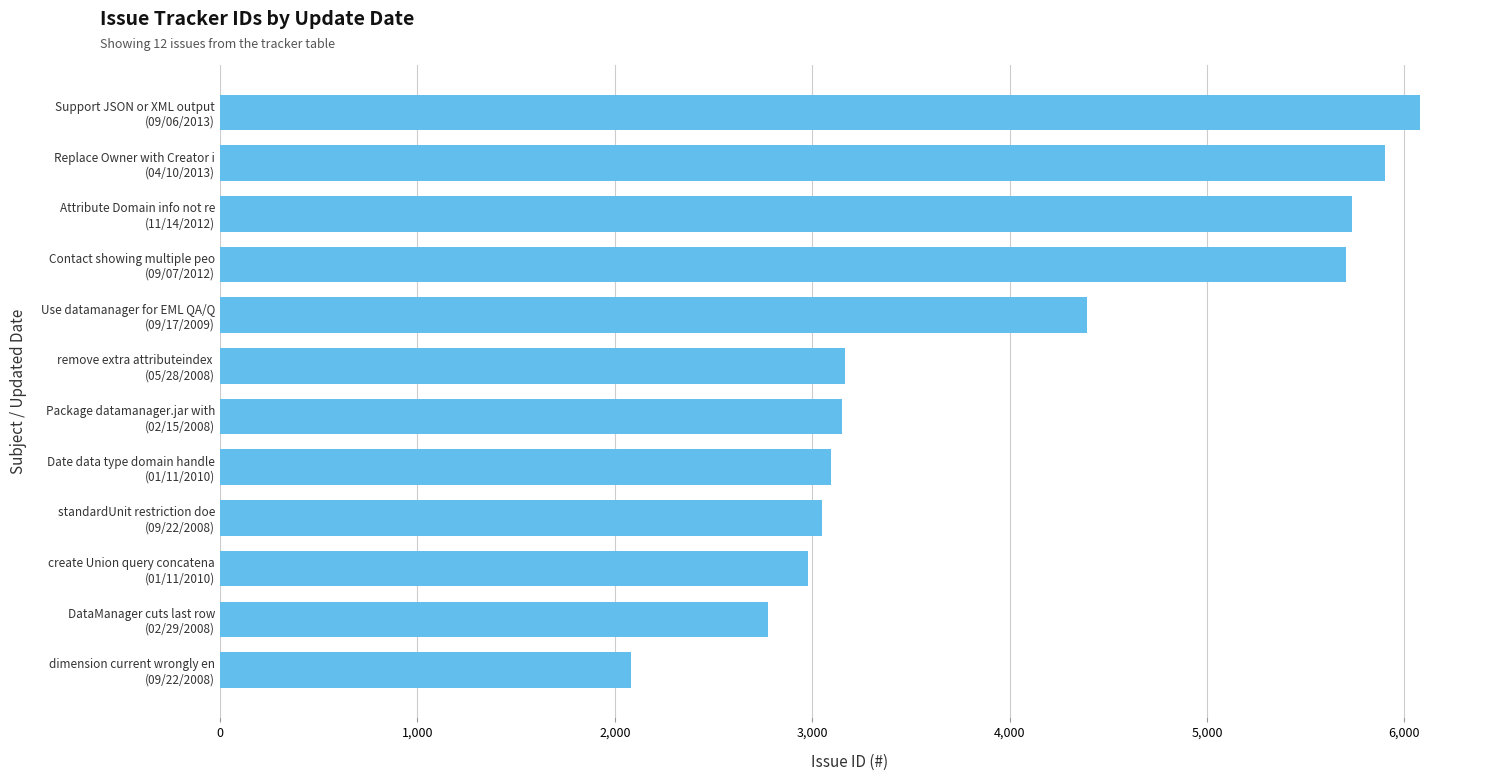

What is the sum of all values?

48115